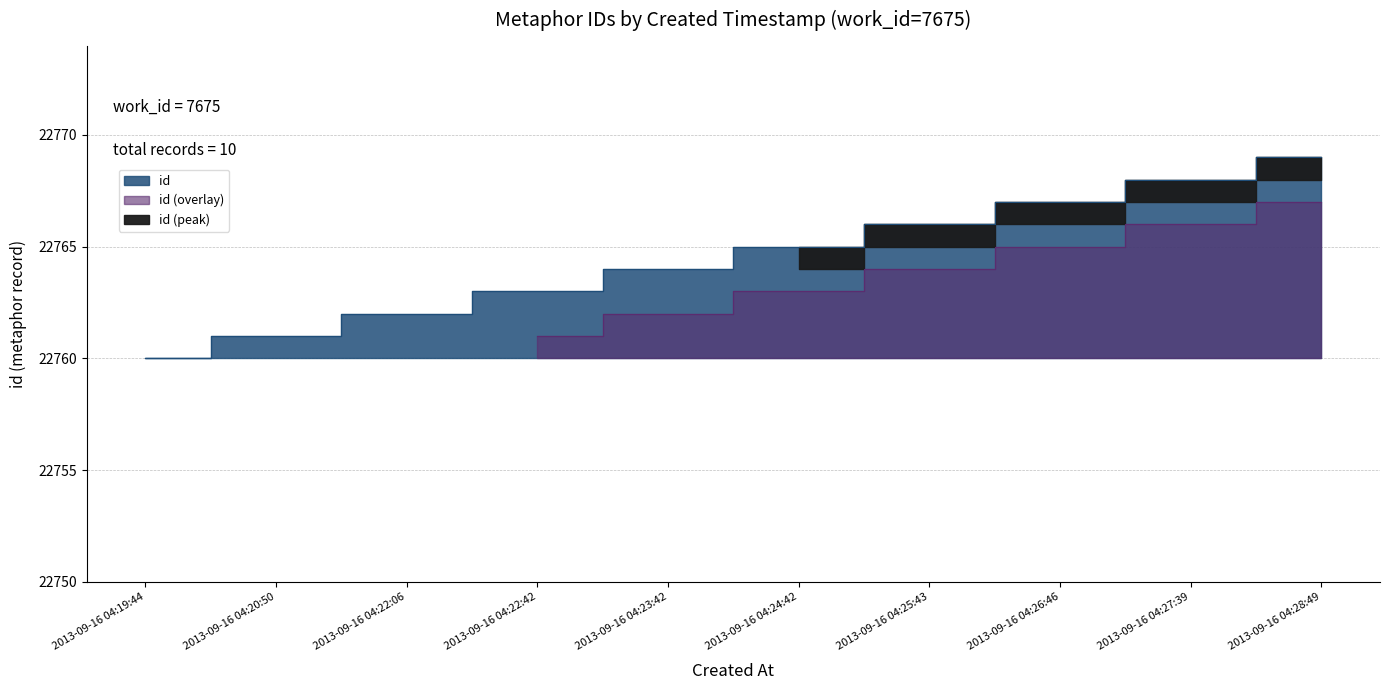

What is the label of the 3rd point from the left?

2013-09-16 04:22:06